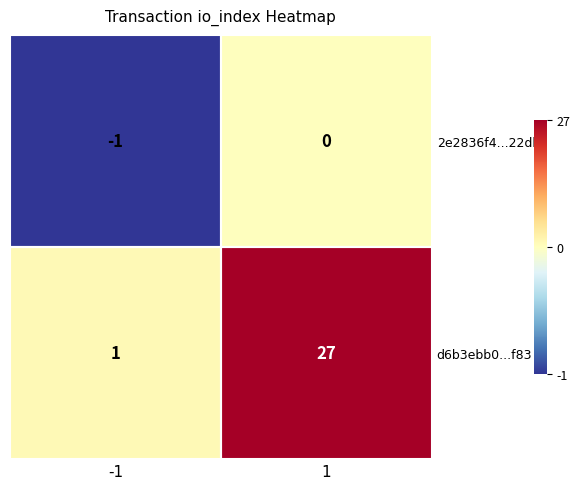

Rank the categories by 2e2836f4...22dbc value from lowest to highest.

-1, 1